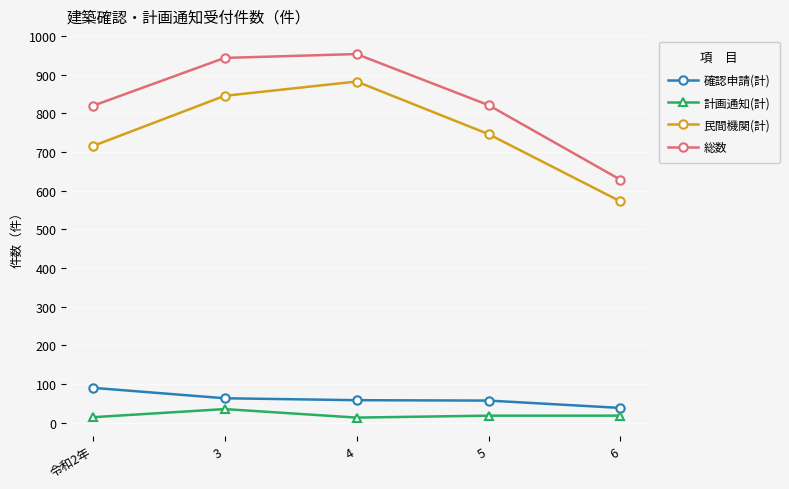

What is the value of the 確認申請(計) point at the 2nd from the left?

63